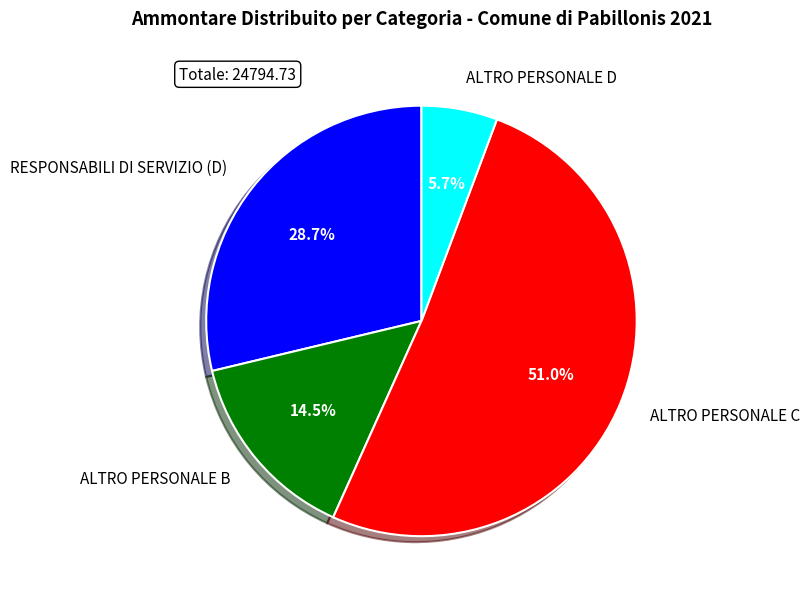

Which category has the smallest portion of the pie?

ALTRO PERSONALE D